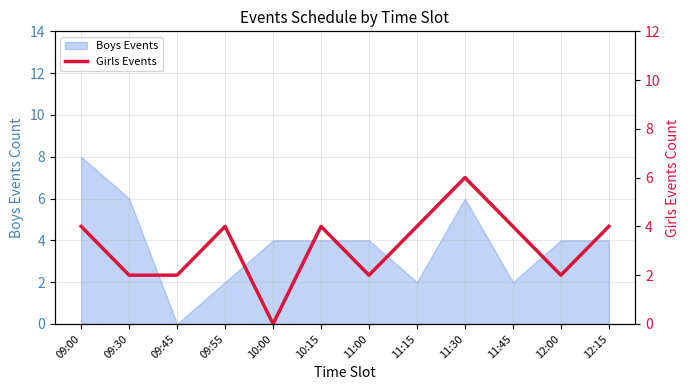

Does the chart display data point markers on the line(s)?

No